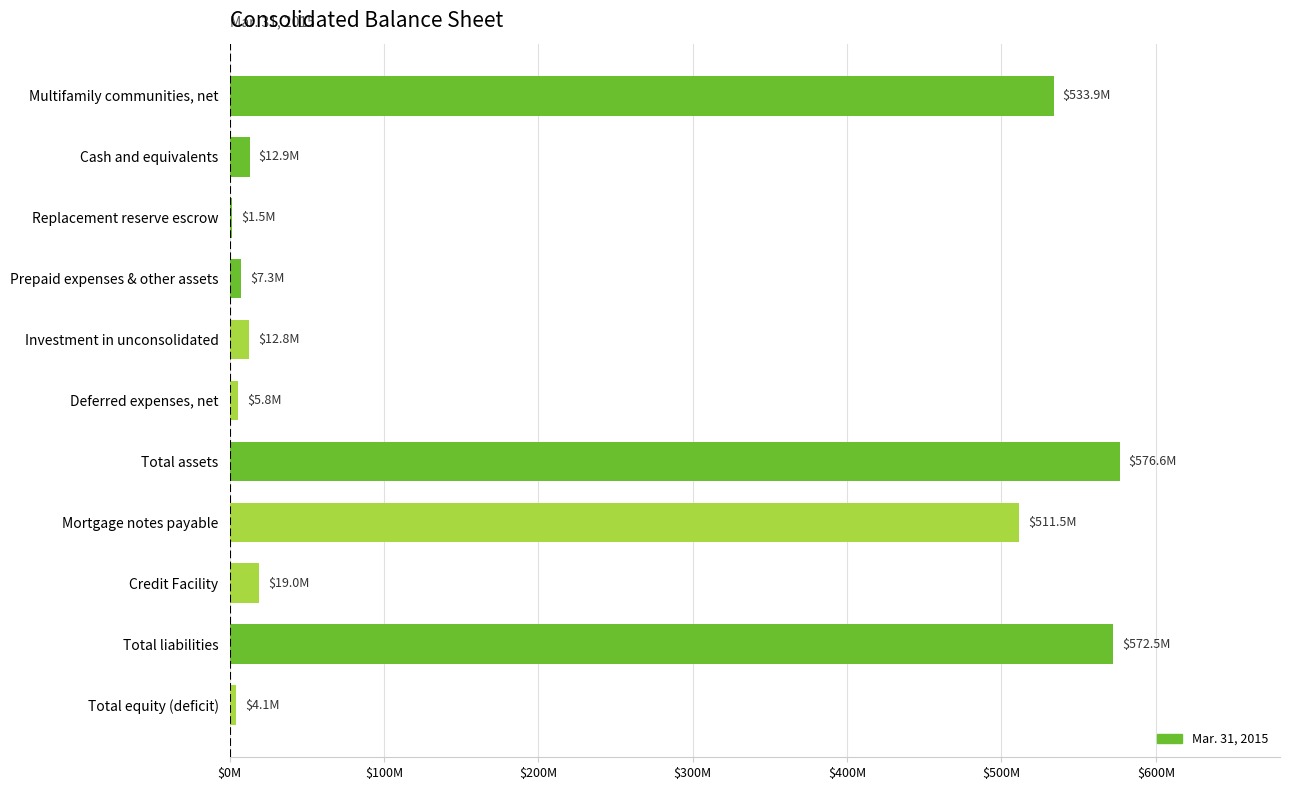

Are the bars horizontal?

Yes